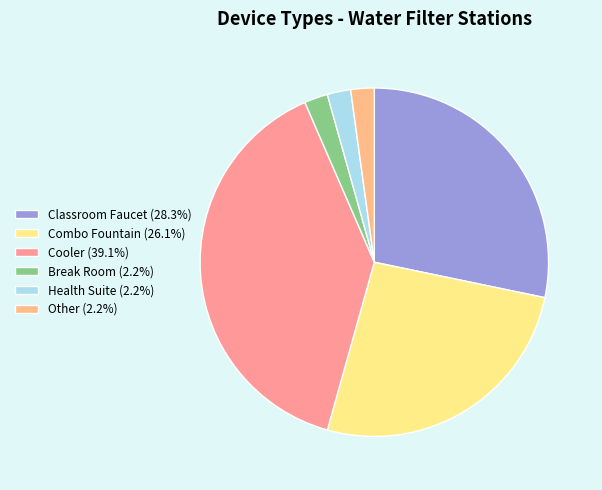

To the nearest percent, what percentage of the pie is Classroom Faucet?

28%